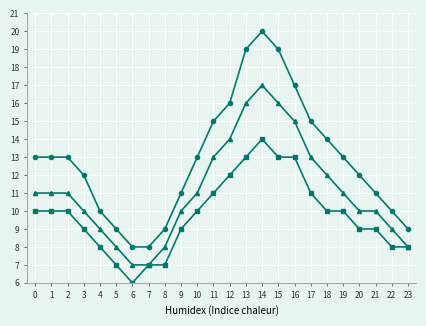

What is the spread (max minus min) of values at 2?

3